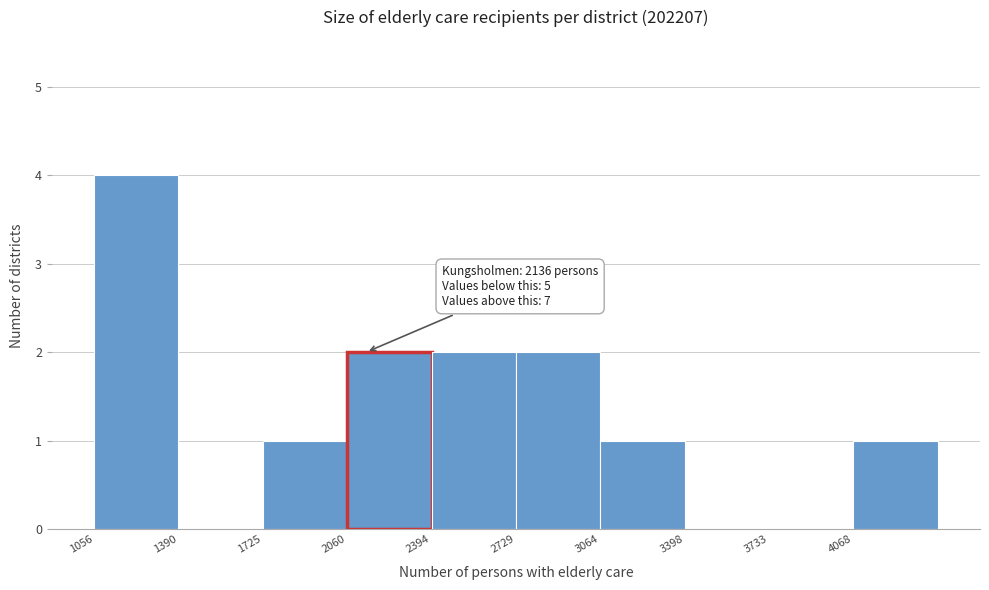

Which range on the x-axis has the tallest bar?

1050 to 1400